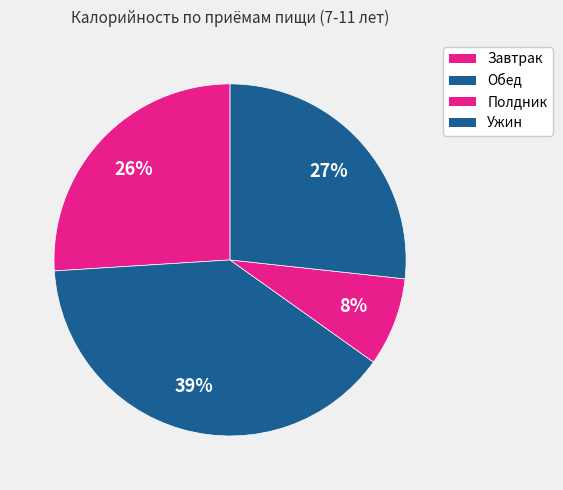

What percentage is the Ужин slice, to the nearest percent?

27%